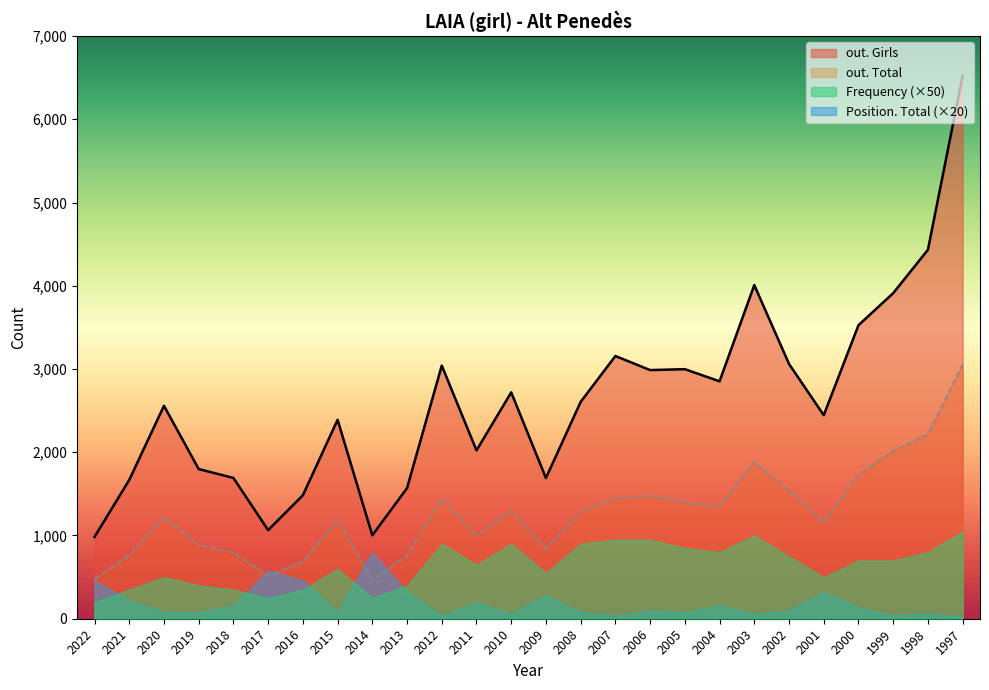

True or false: out. Girls and Position. Girls intersect in this chart.

False